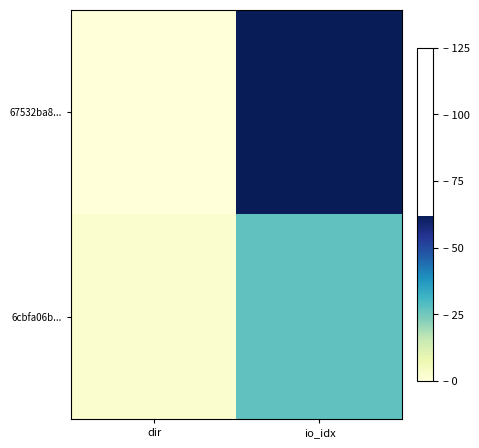

What is the spread (max minus min) of values at io_idx?

35